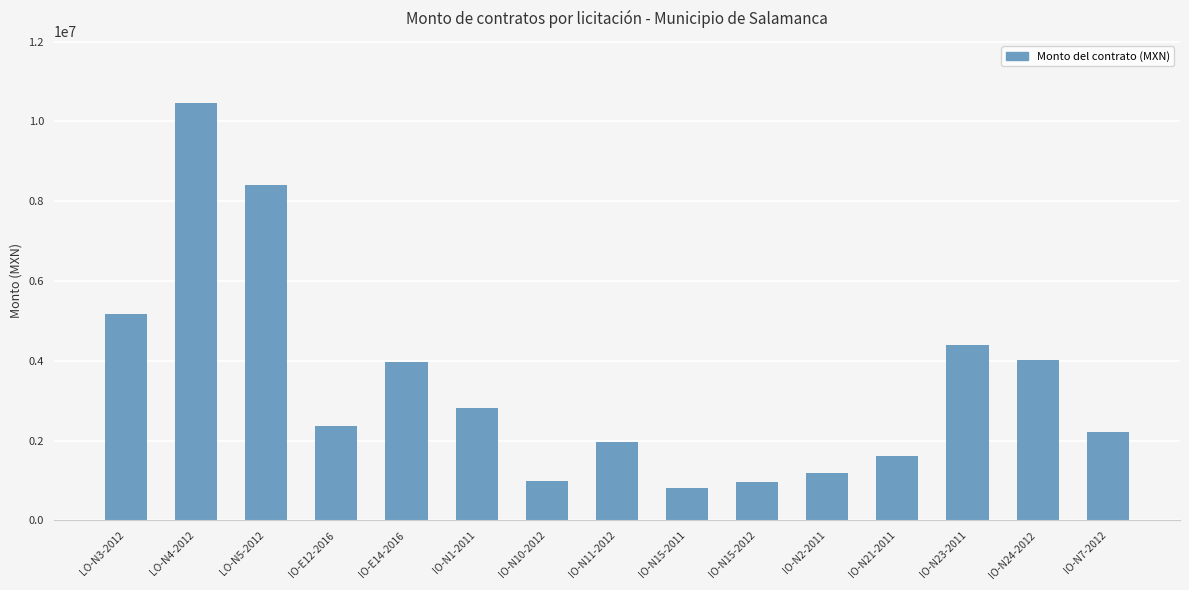

What is the difference between the second highest and minimum values?

7606450.9